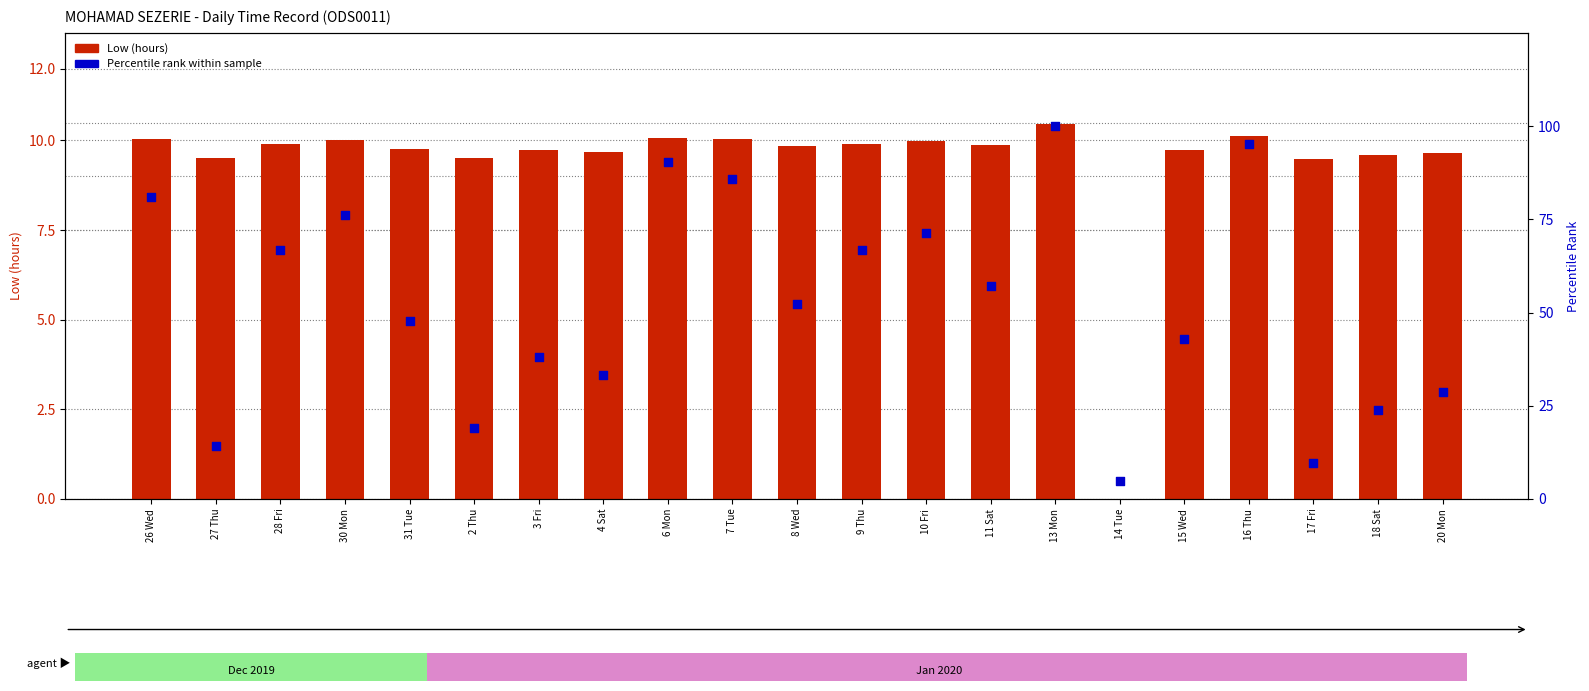

Which series contains the highest Y value?

Percentile rank within sample